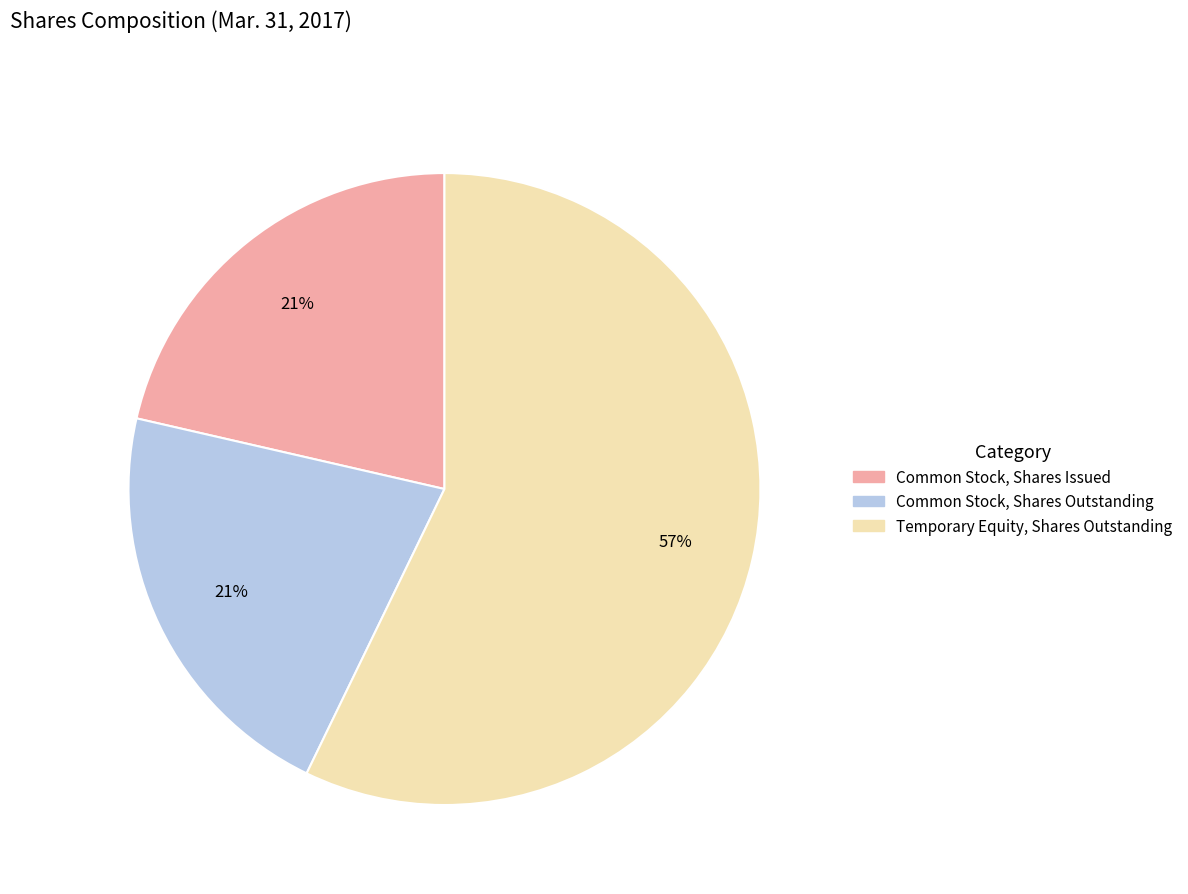

Is it true that Common Stock, Shares Outstanding is 11% of the pie?

False